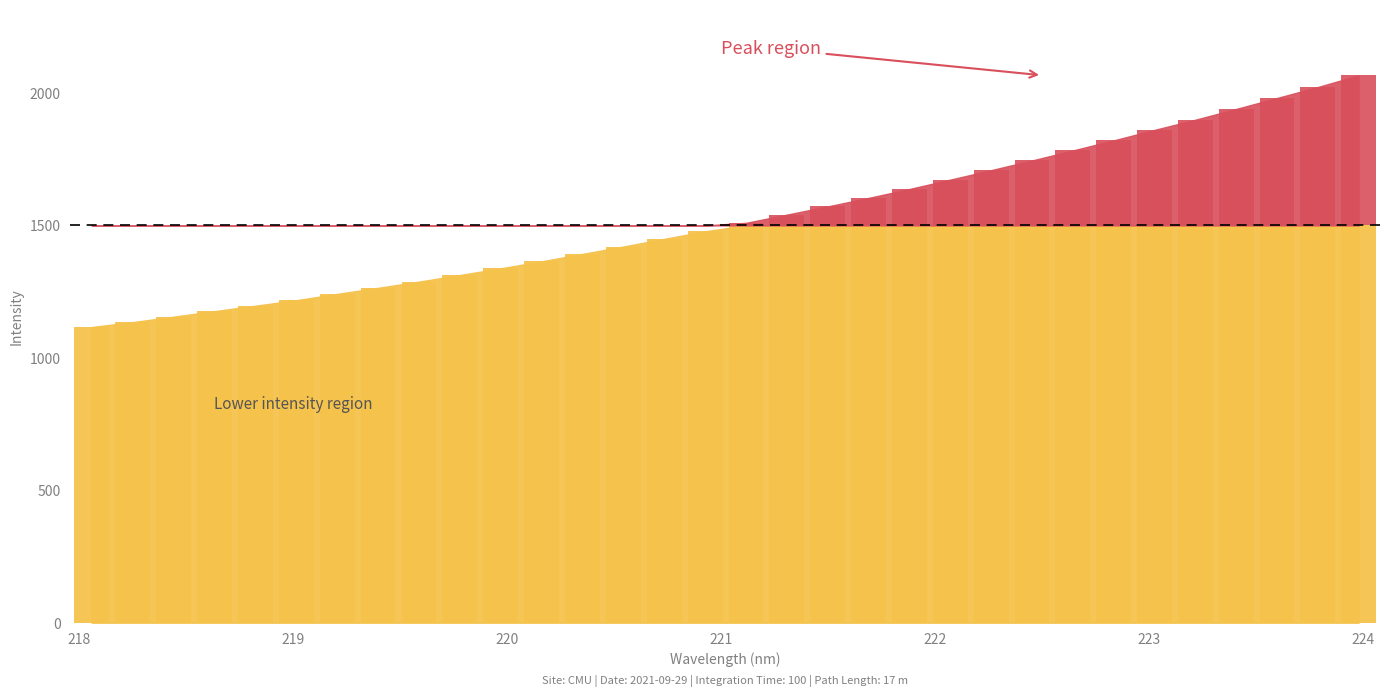

What is the label of the 24th bar from the right?

219.589